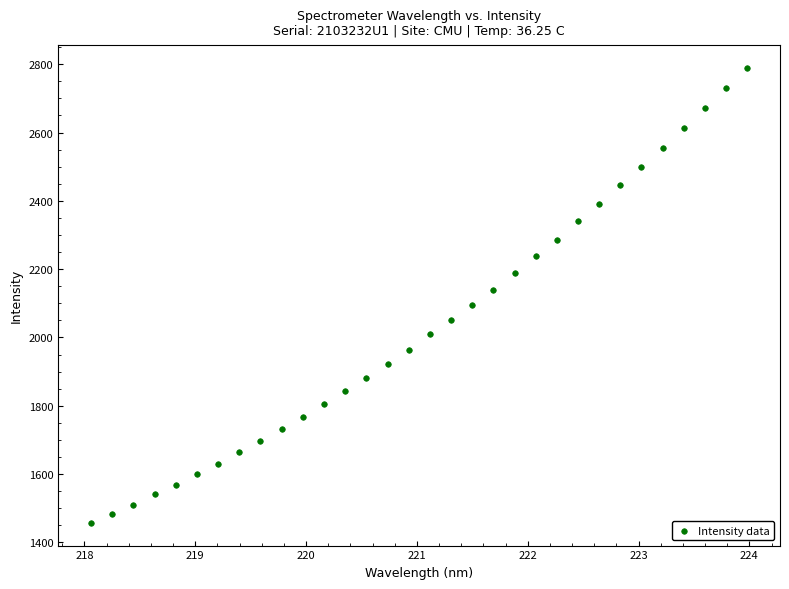

What is the range of Y values (max minus min)?

1332.2